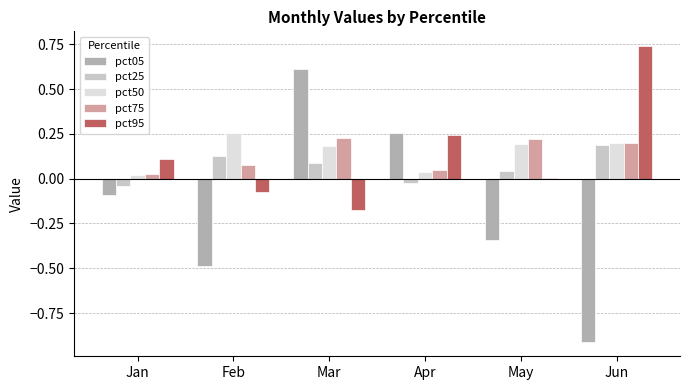

What is the sum of all pct95 values?

0.8